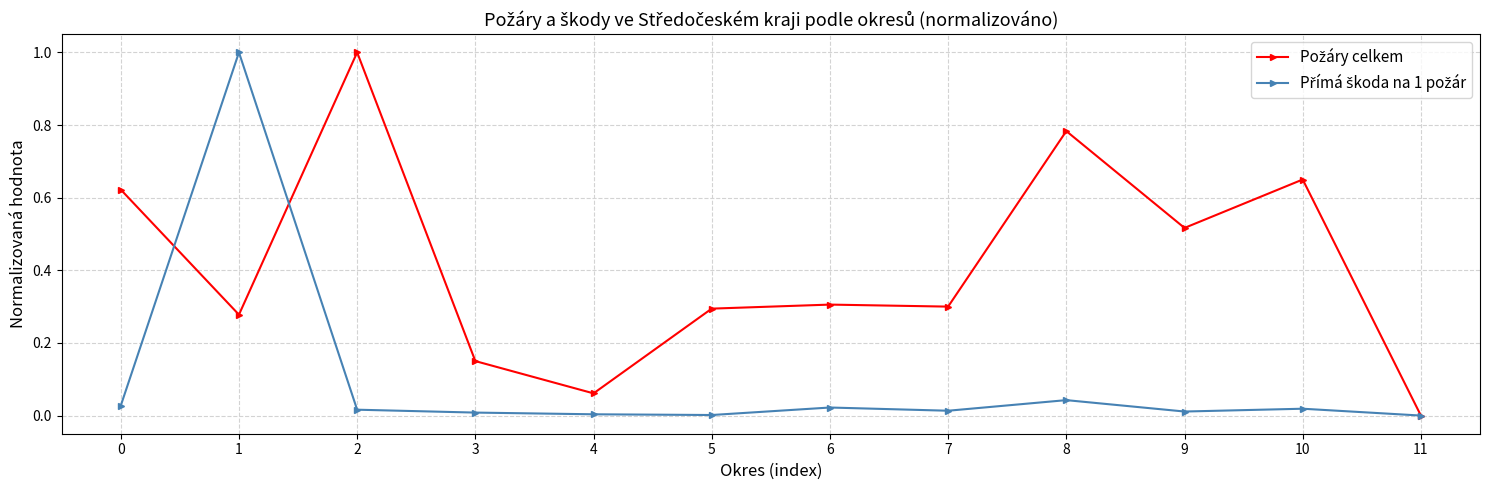

What is the greatest value displayed?

1.0